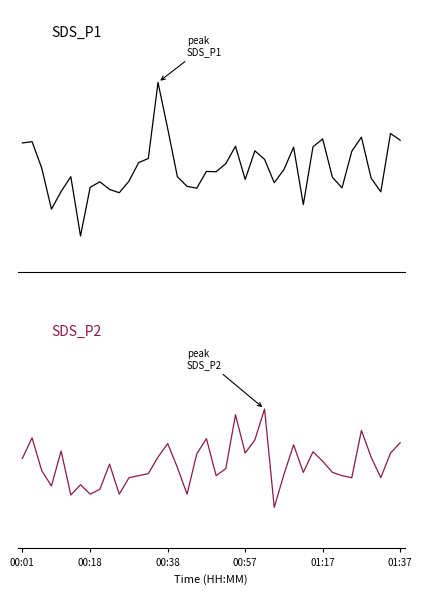

What value does the SDS_P2 series have at 13?

10.9